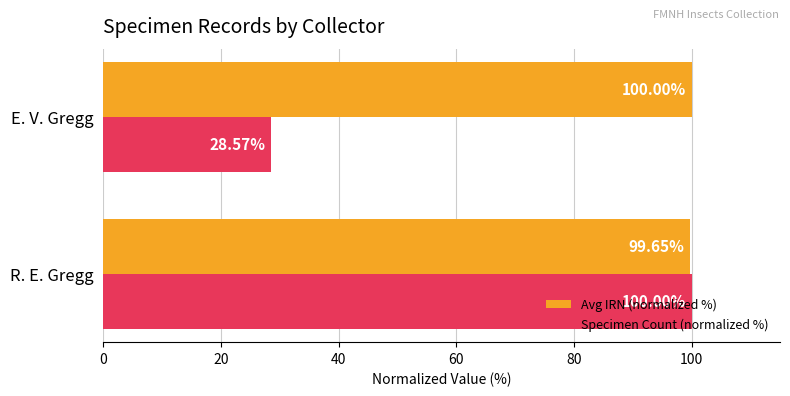

List the labels in order of Avg IRN (normalized %) value, largest first.

E. V. Gregg, R. E. Gregg